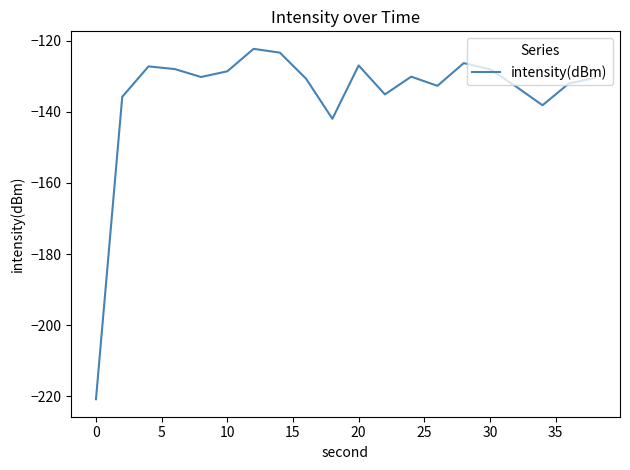

What is the smallest value displayed?

-220.8